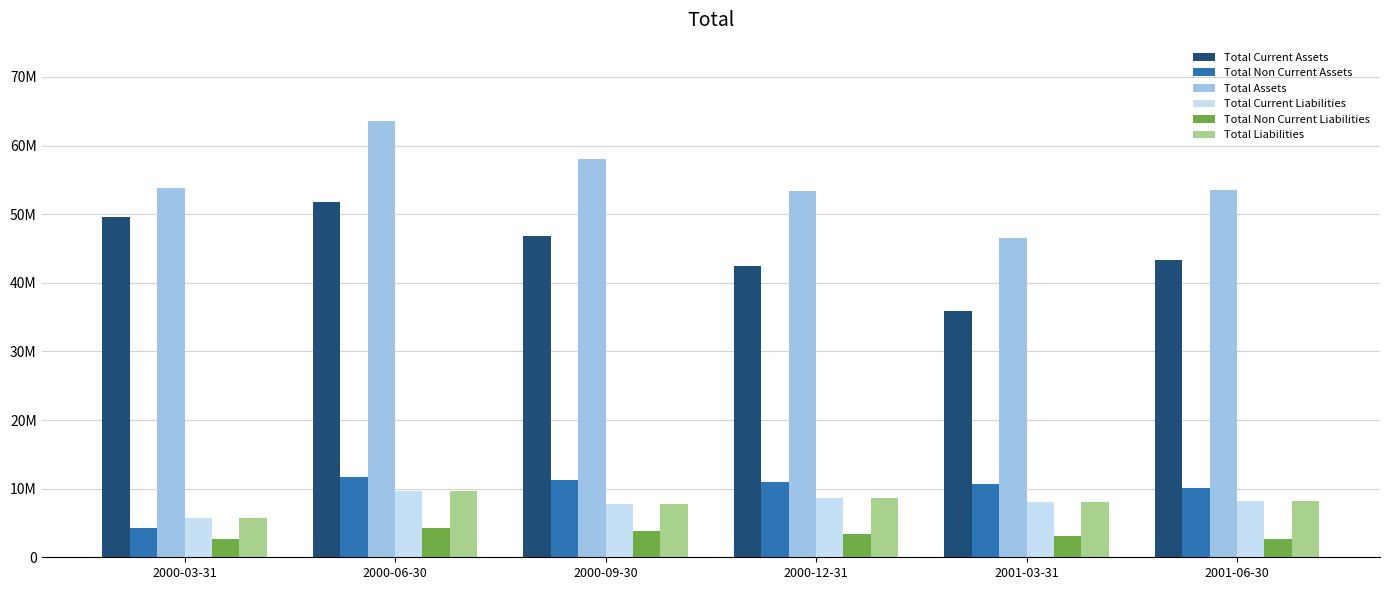

Does the chart contain any negative values?

No